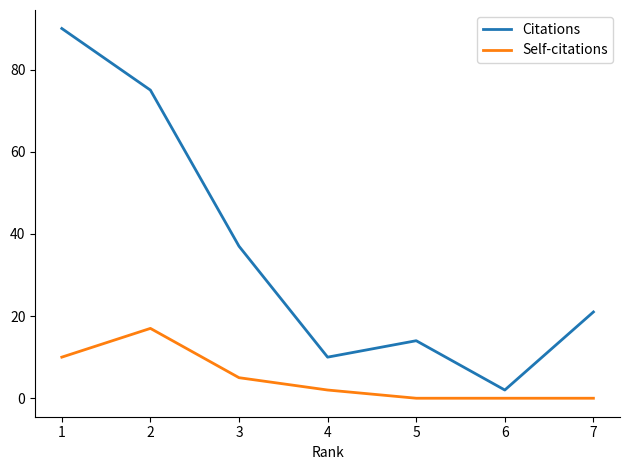

What is the spread (max minus min) of values at 3?

32